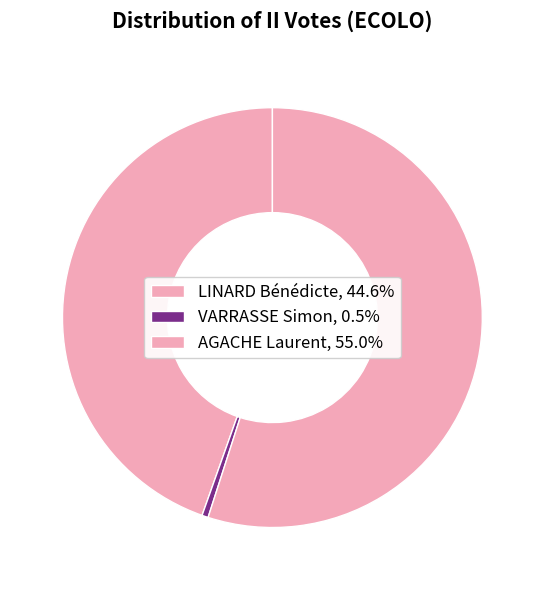

Which slice is the largest?

AGACHE Laurent